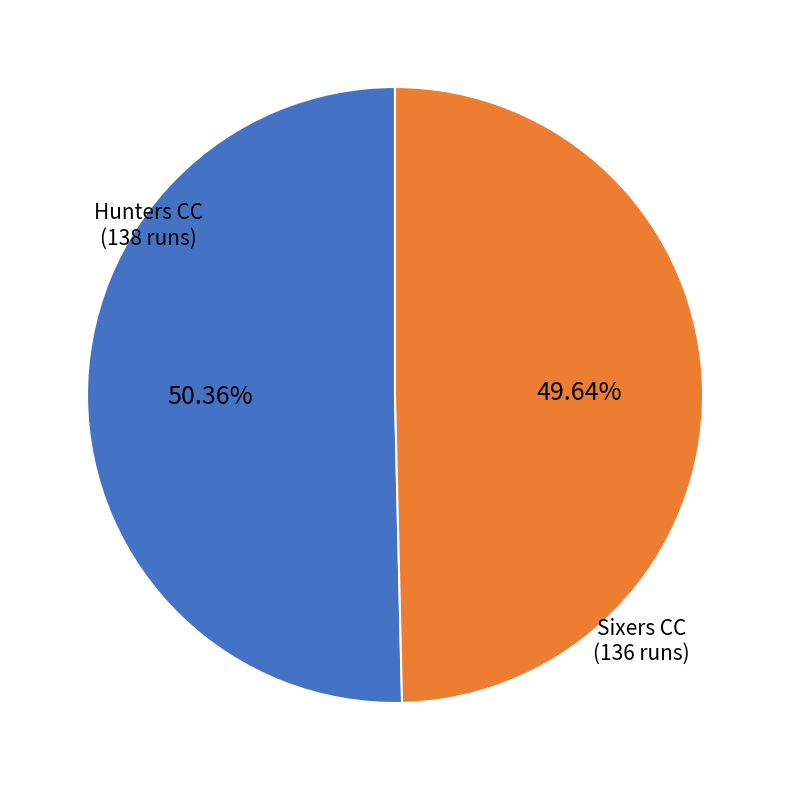

How many segments does this pie chart have?

2